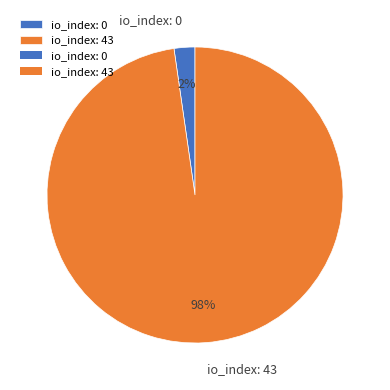

Rank the categories by value from highest to lowest.

io_index: 43, io_index: 0